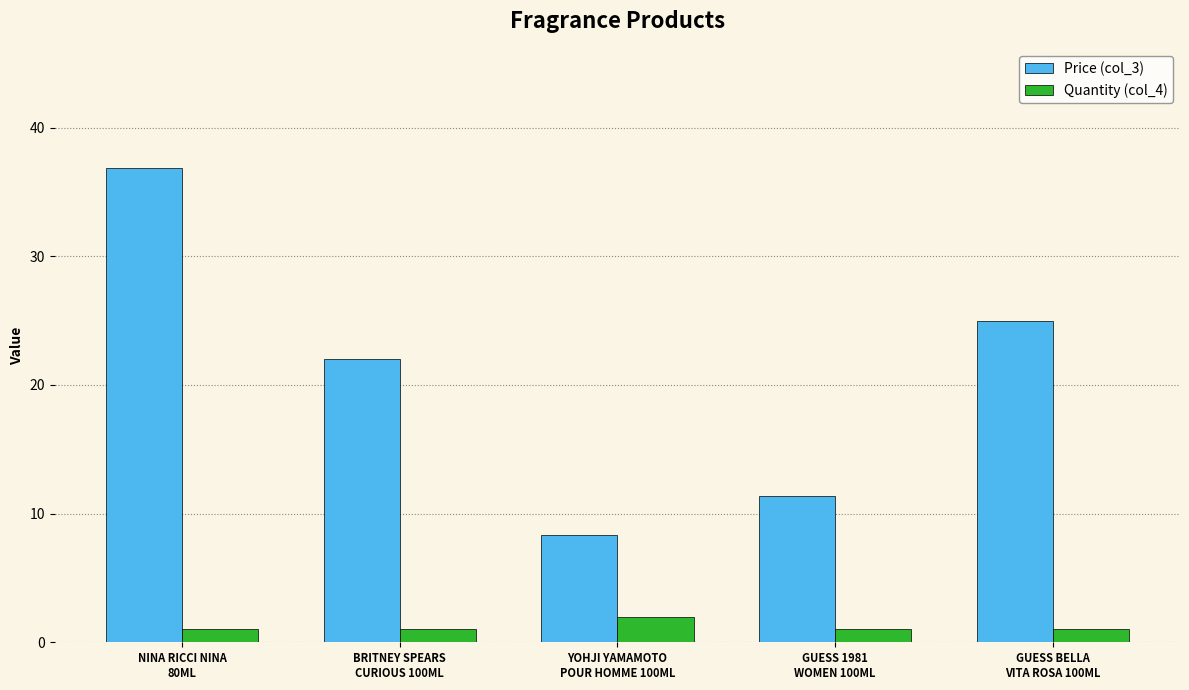

What is the maximum value shown in the chart?

36.9